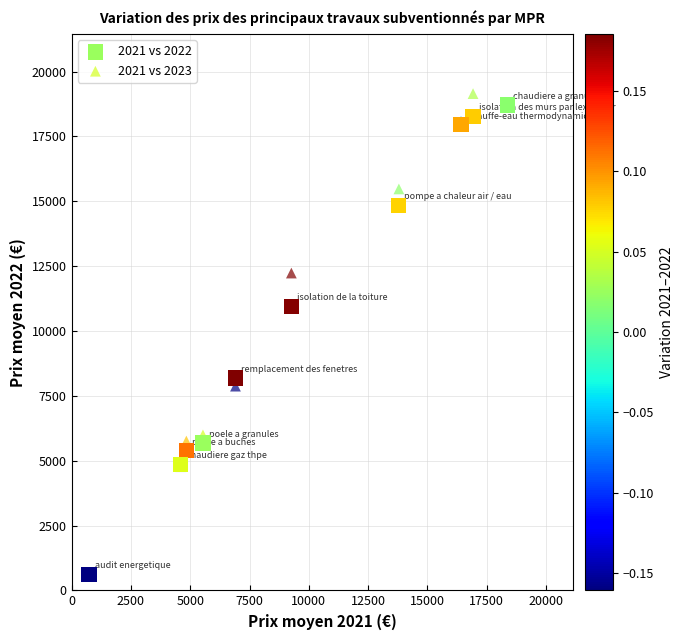

Across all series, what Y value is closest to 9883?

10959.6